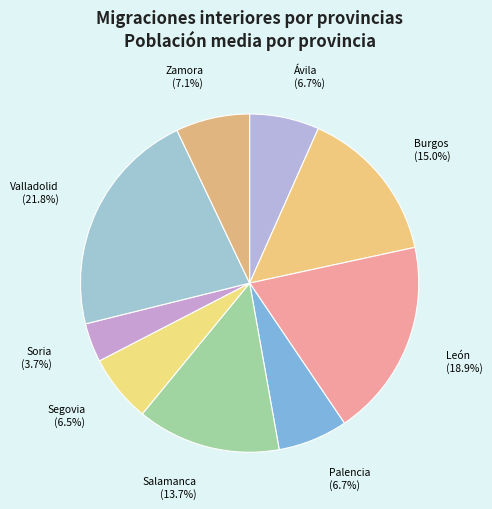

Does Burgos represent more than half of the total?

No